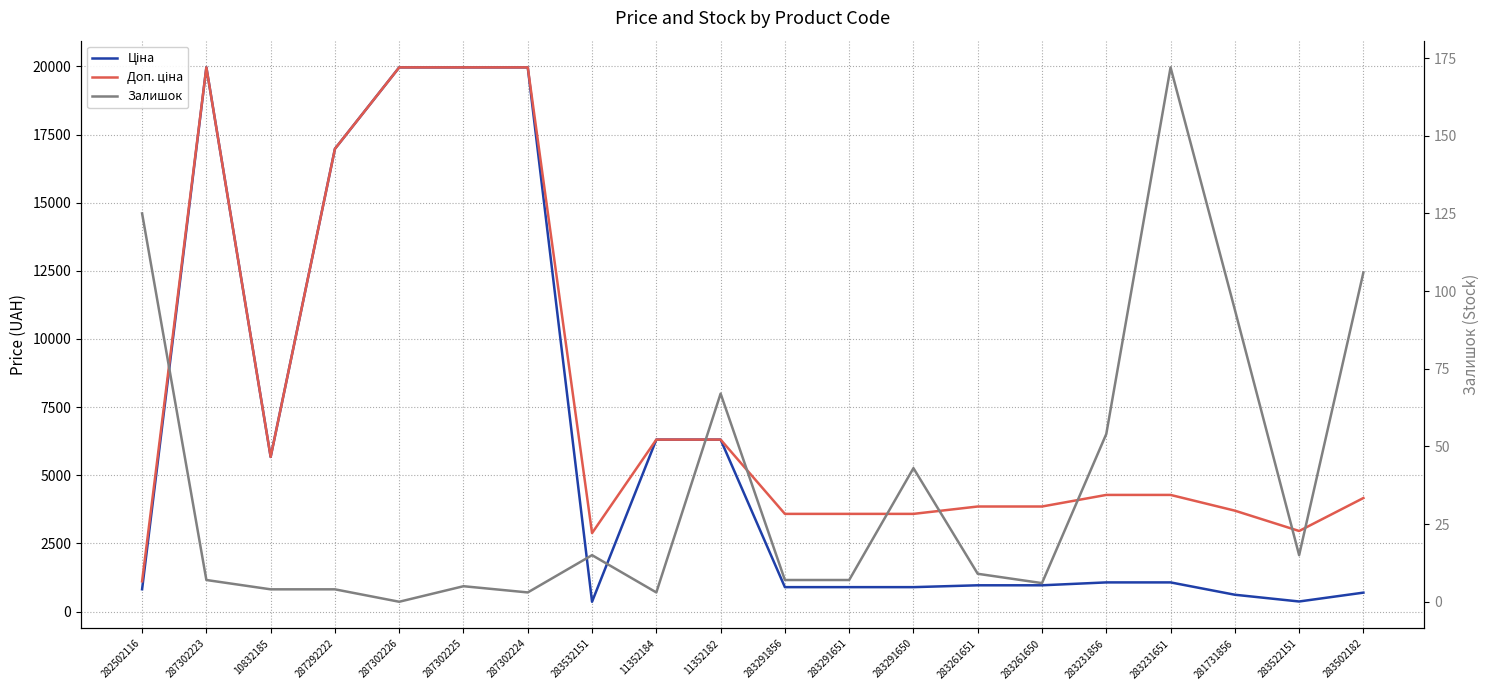

What position from the right is 283291856?

10